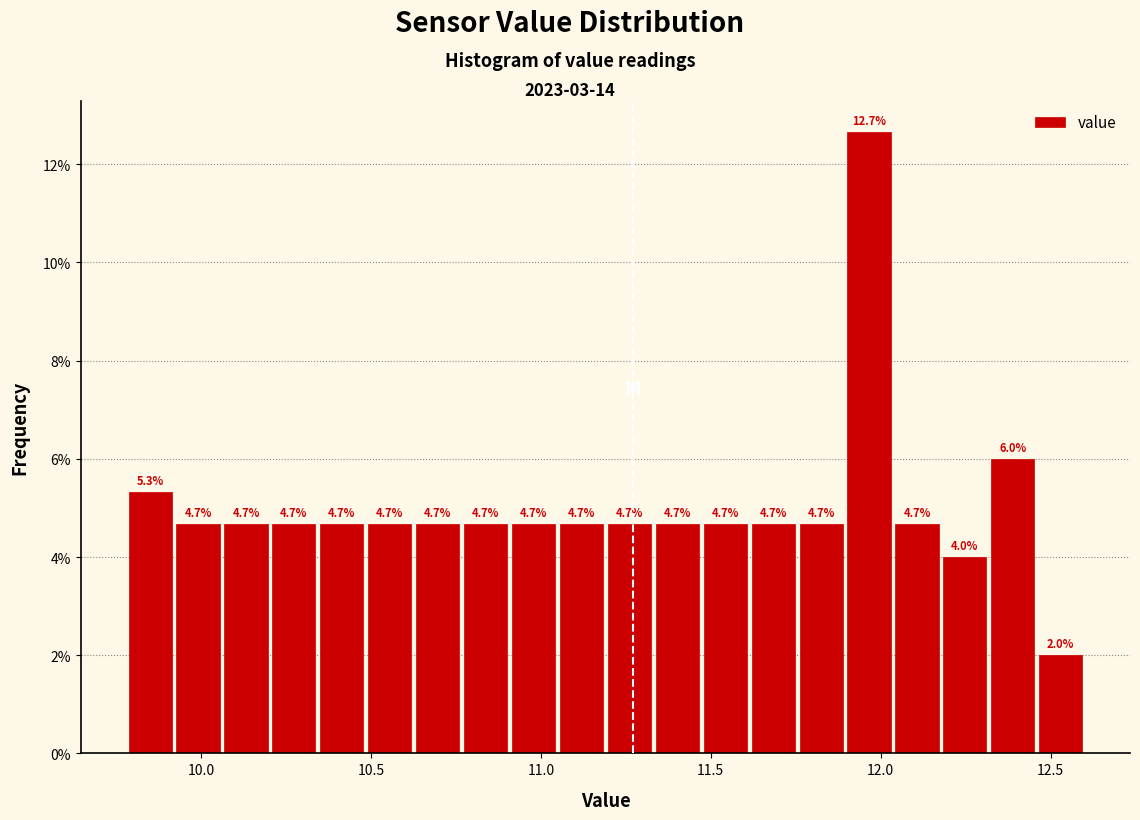

Around what value on the x-axis is the tallest bar? Give the approximate position of its centre, as read against the axis.

11.95